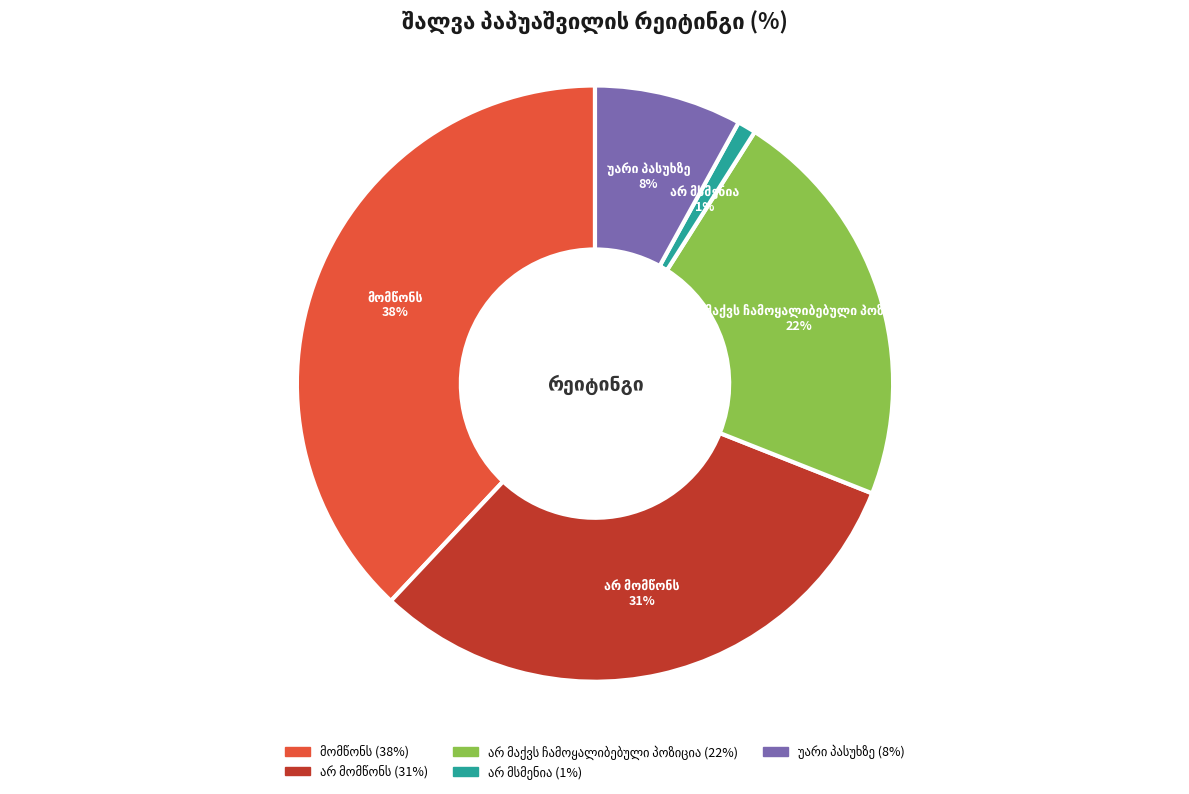

To the nearest percent, what is the difference between the largest and smallest slice percentages?

37%